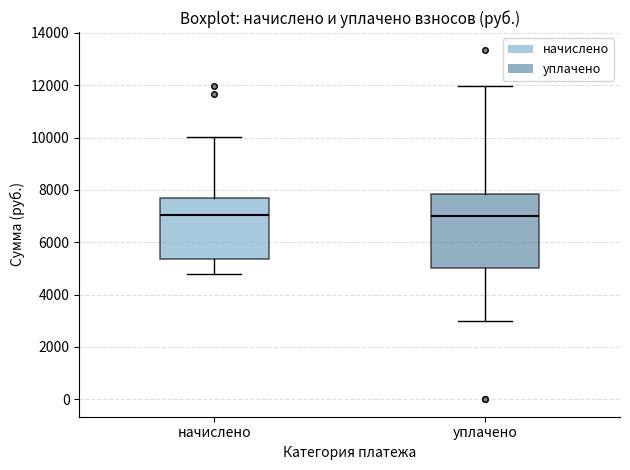

Reading left to right, read every box against the y-axis: the position of its median line, the range the box covers, and the ends of its whiskers. The values are not printed on the chart, so give them approximately, as read against the axis.

начислено: median 7000, box 5400 to 7800, whiskers 4800 to 10000
уплачено: median 7000, box 5000 to 7800, whiskers 3000 to 12000